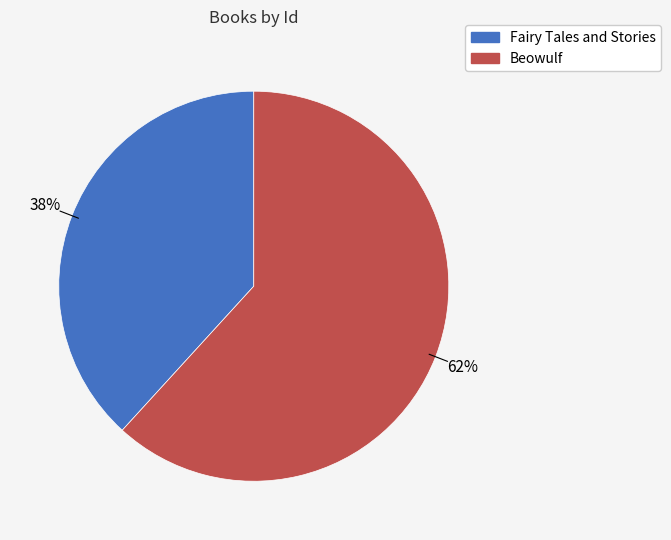

The Fairy Tales and Stories slice represents 49% of the pie. True or false?

False